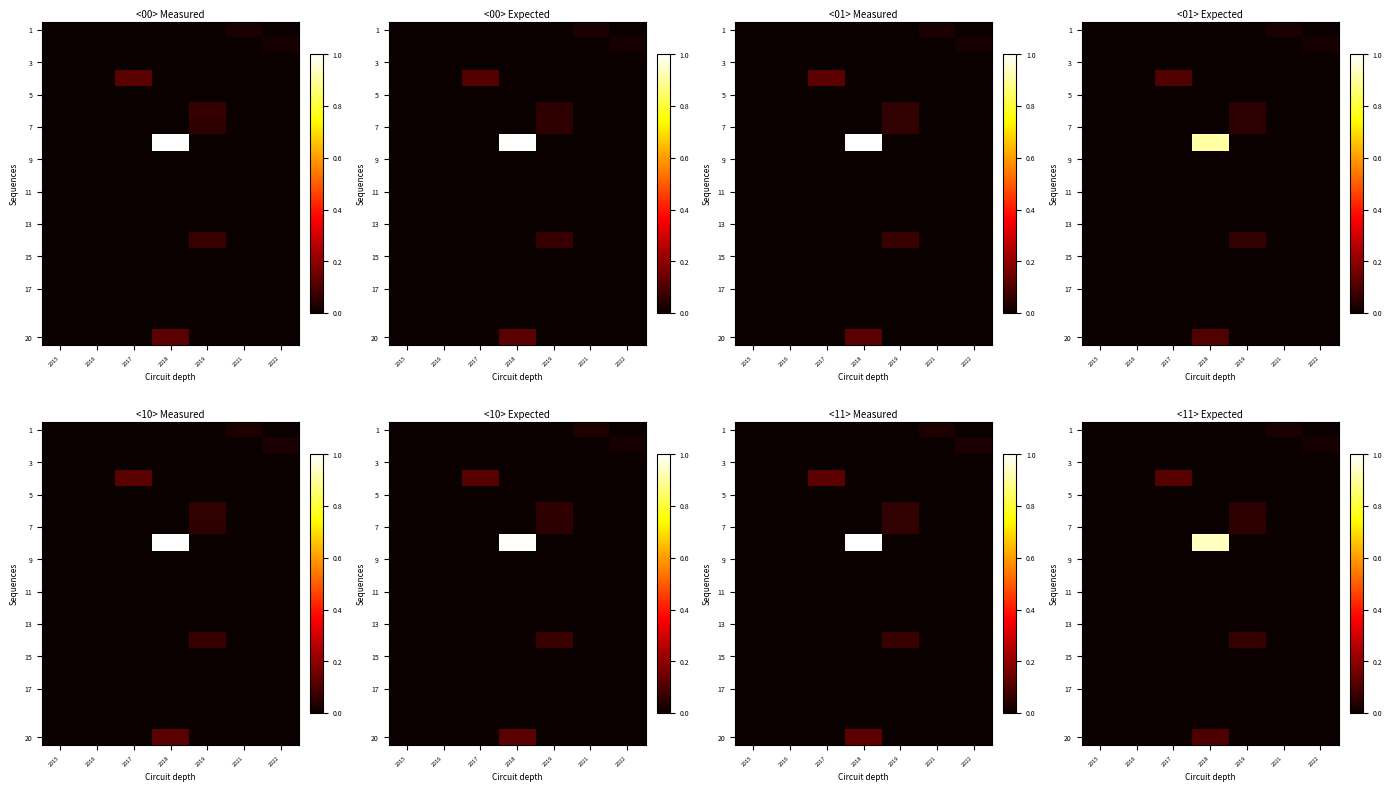

How many distinct data groups are displayed?

20